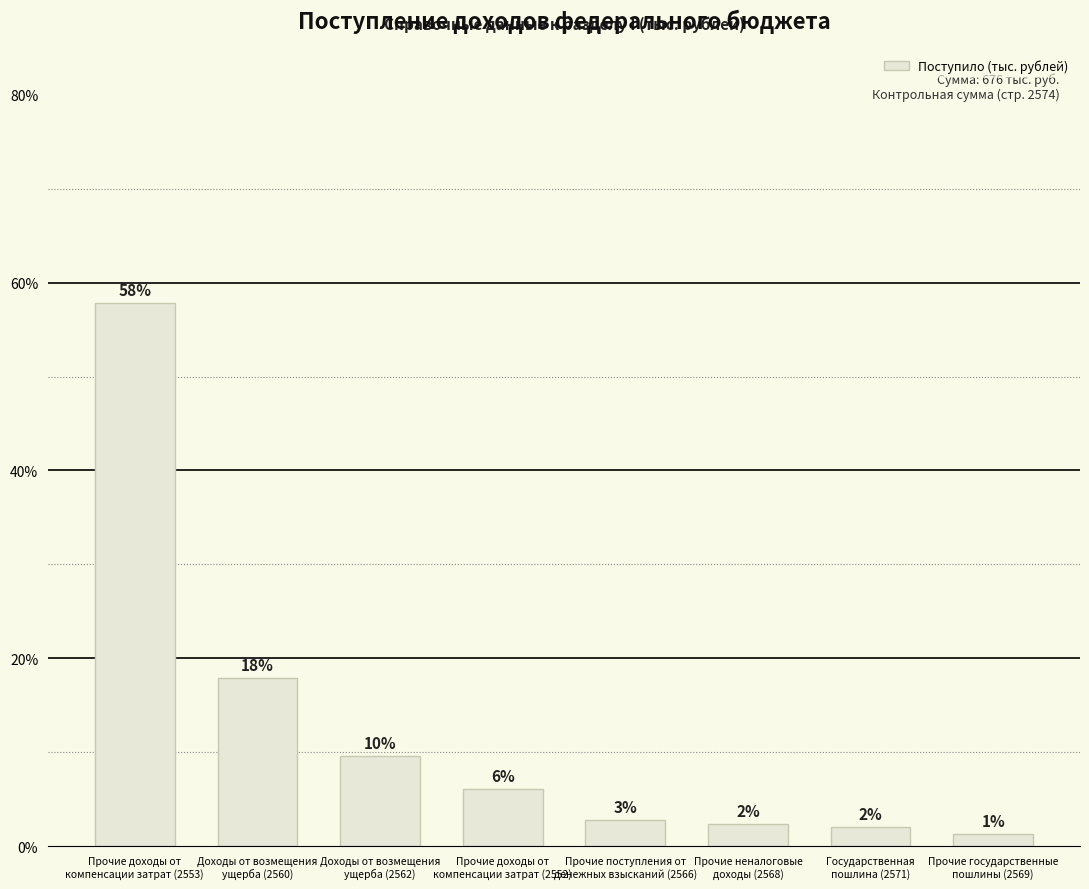

Reading left to right, list all the values displayed in this chart.

Прочие доходы от
компенсации затрат (2553)=391	Доходы от возмещения
ущерба (2560)=121	Доходы от возмещения
ущерба (2562)=65	Прочие доходы от
компенсации затрат (2552)=41	Прочие поступления от
денежных взысканий (2566)=19	Прочие неналоговые
доходы (2568)=16	Государственная
пошлина (2571)=14	Прочие государственные
пошлины (2569)=9